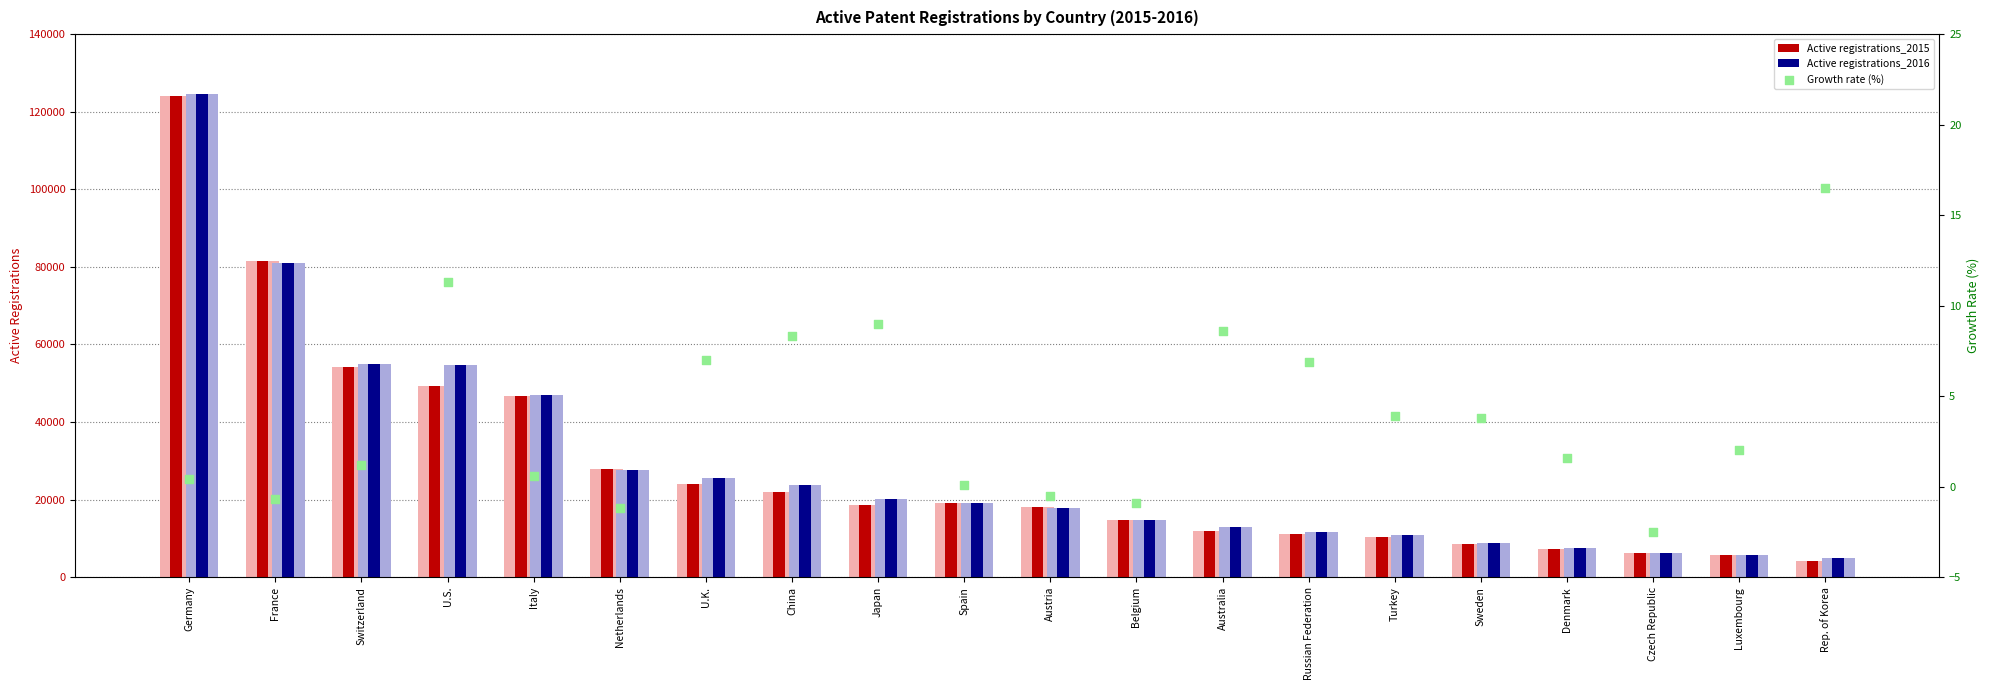

Is the value of Active registrations_2016 at France greater than the value of Active registrations_2015 at Germany?

No